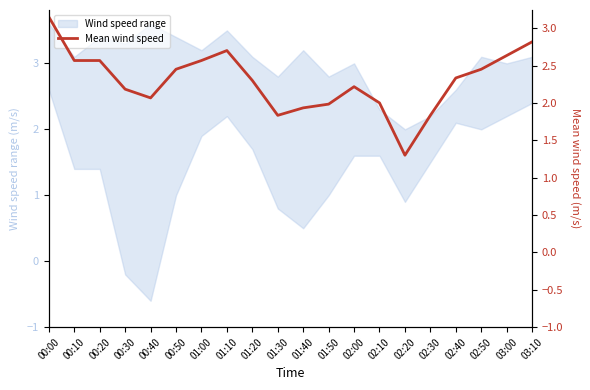

Reading left to right, list all the values displayed in this chart.

3.2	2.6	2.6	2.2	2.1	2.5	2.6	2.7	2.3	1.8	1.9	2.0	2.2	2.0	1.3	1.8	2.3	2.5	2.6	2.8